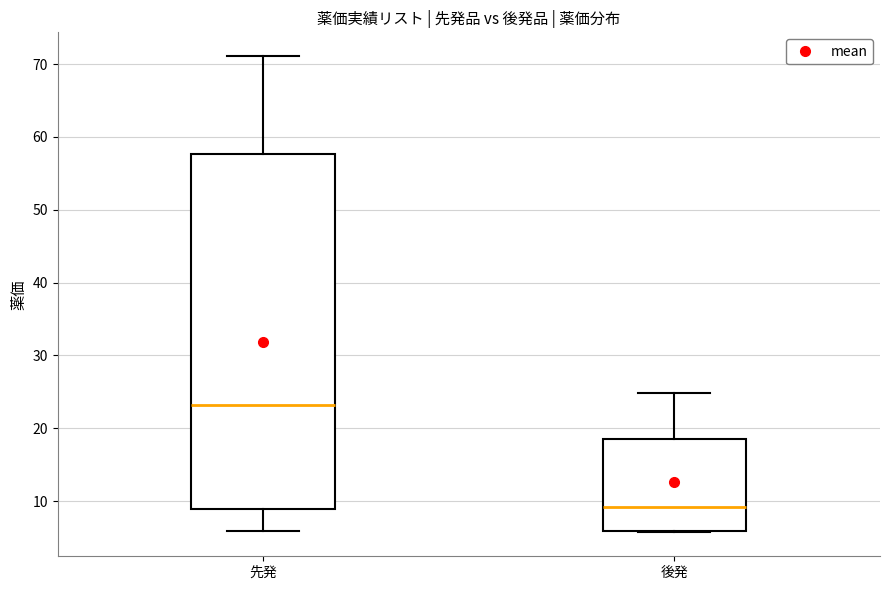

Which box's median line is the highest?

先発